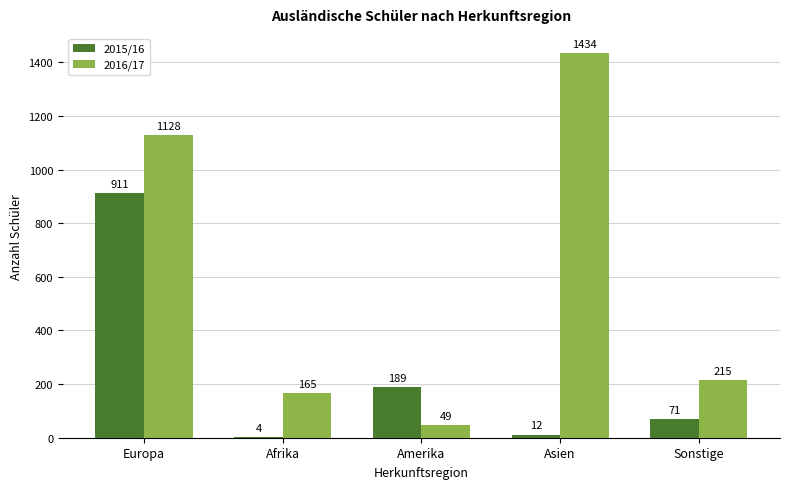

Does the chart contain stacked bars?

No